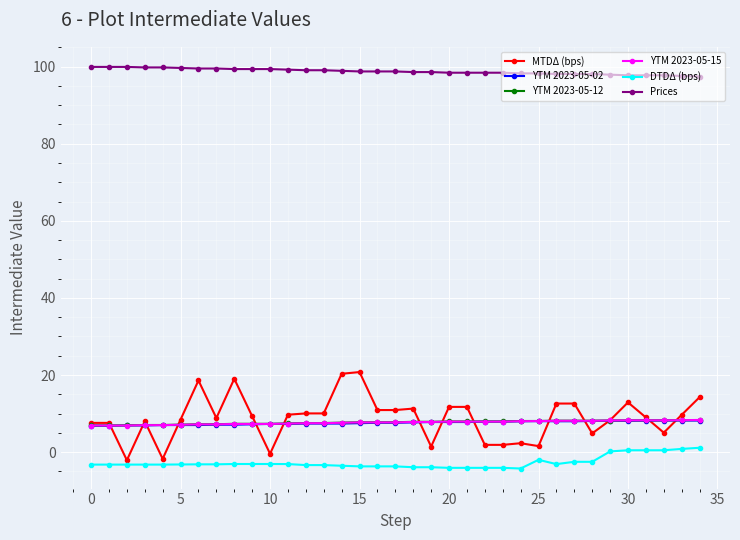

At how many categories does at least one series exceed 30?

35